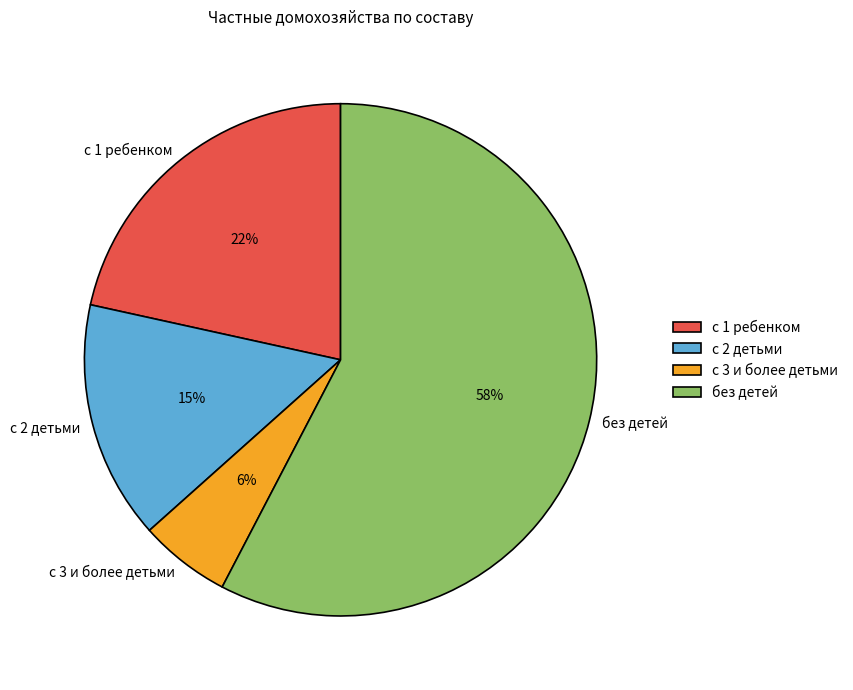

To the nearest percent, what portion does с 2 детьми represent?

15%